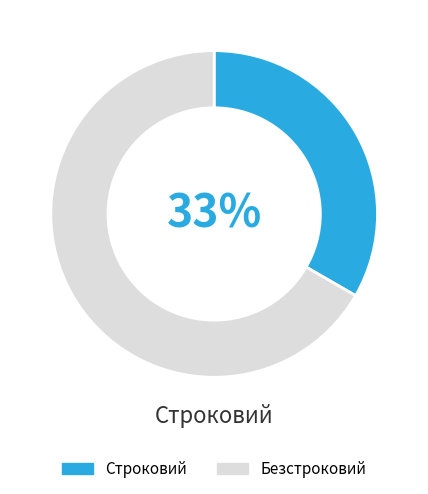

What is the majority slice?

Безстроковий